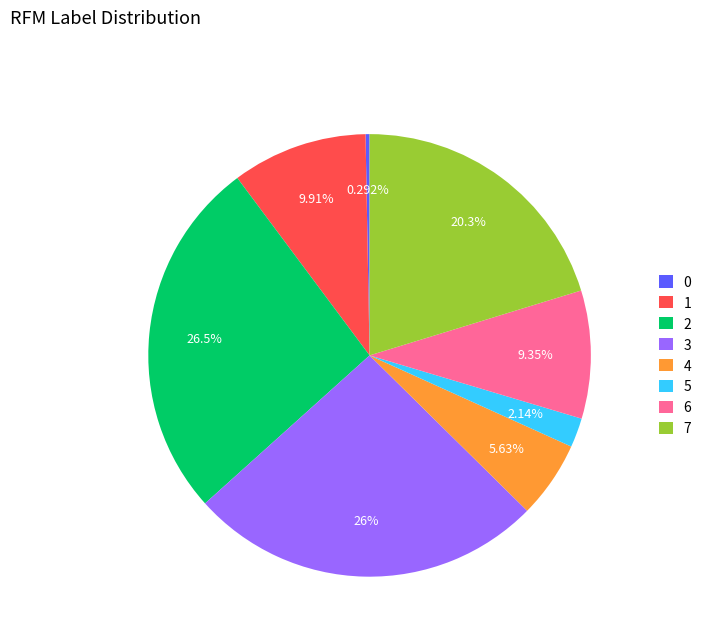

Is there a majority slice in this chart?

No